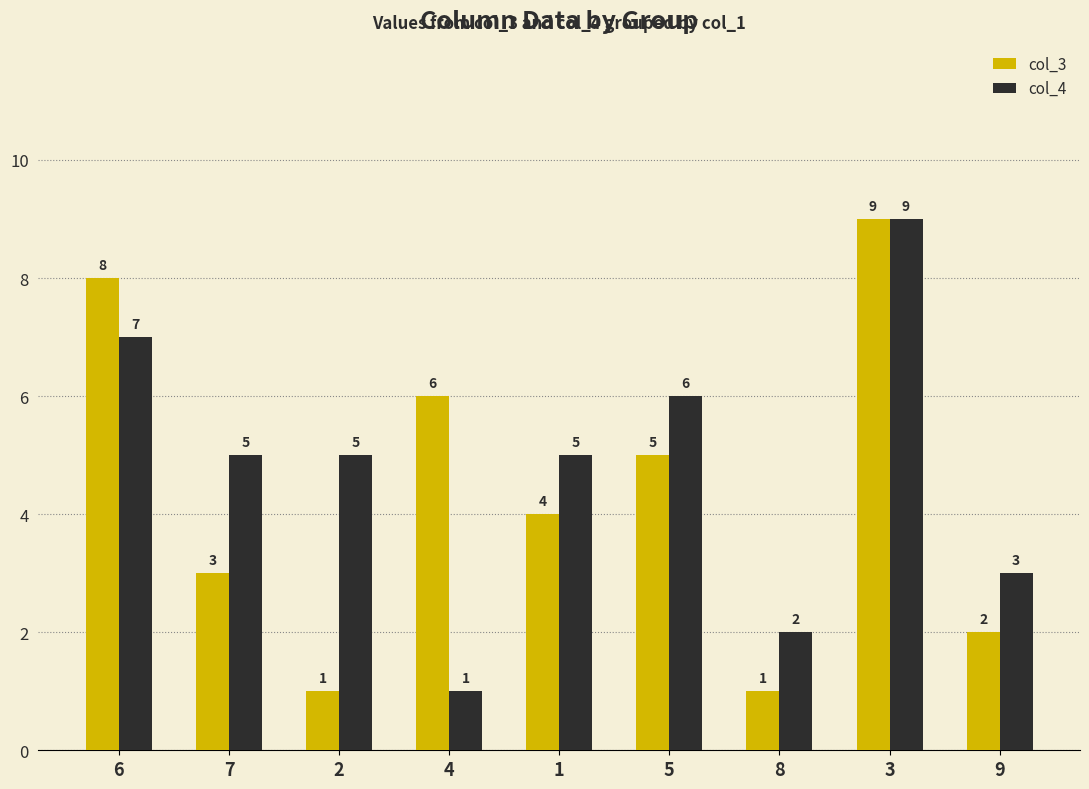

What is the total value across all series at 4?

7